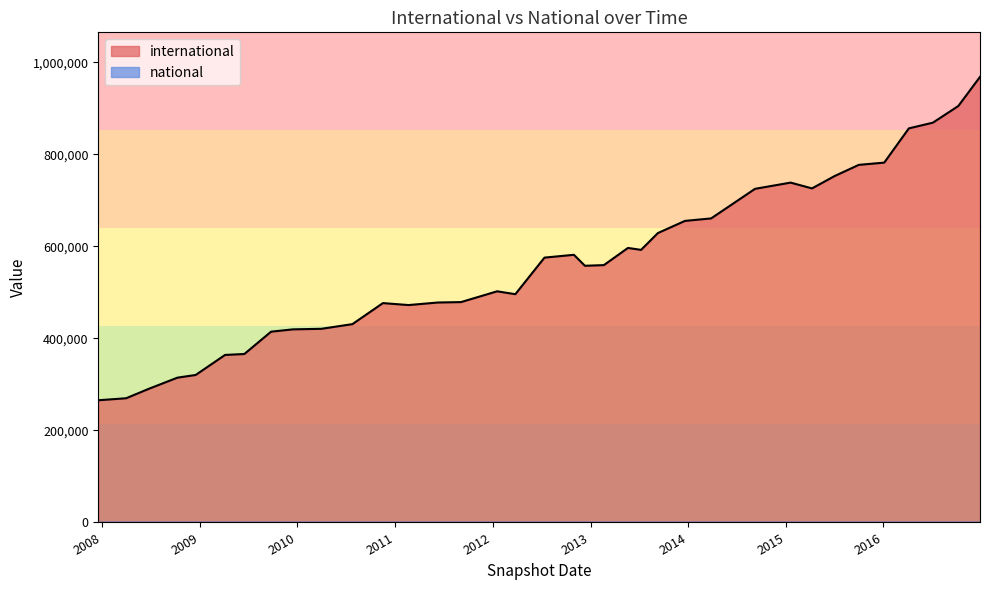

What is the maximum value shown in the chart?

968164